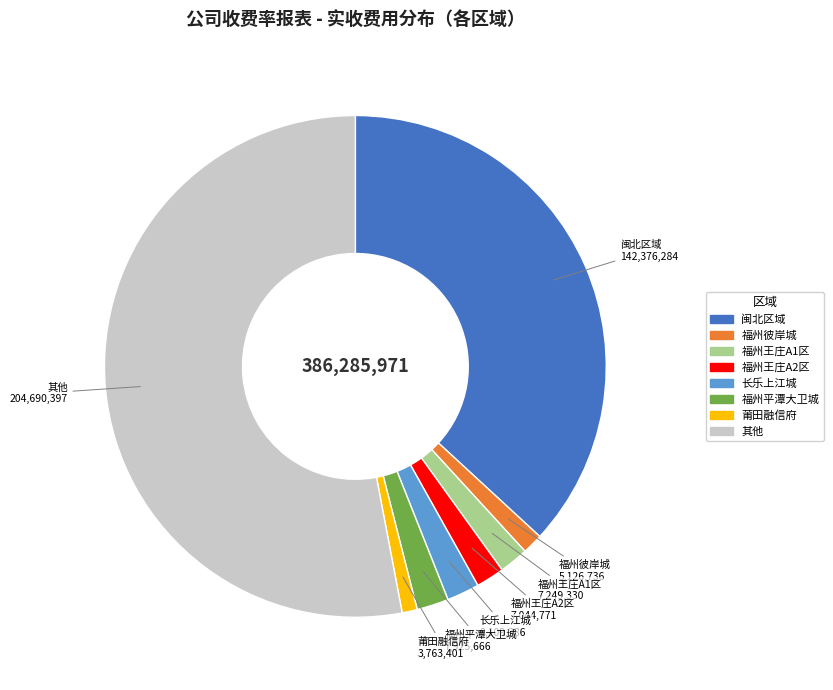

Does any single category account for the majority?

Yes